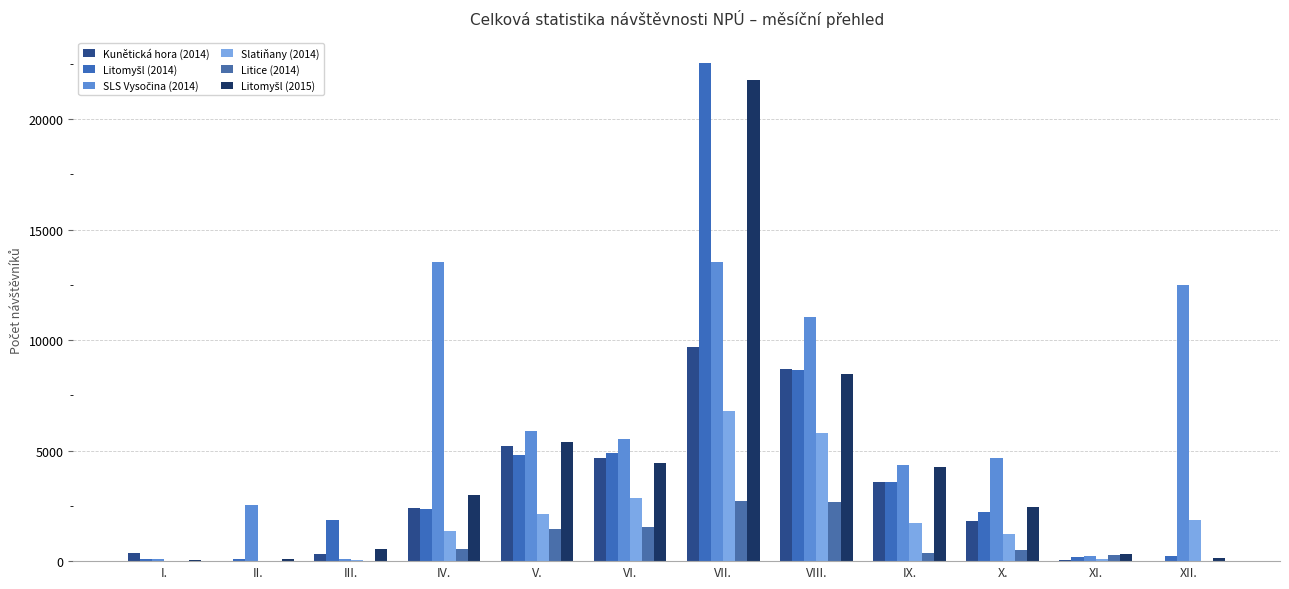

The Slatiňany (2014) series shows 2864 at VI.. True or false?

True